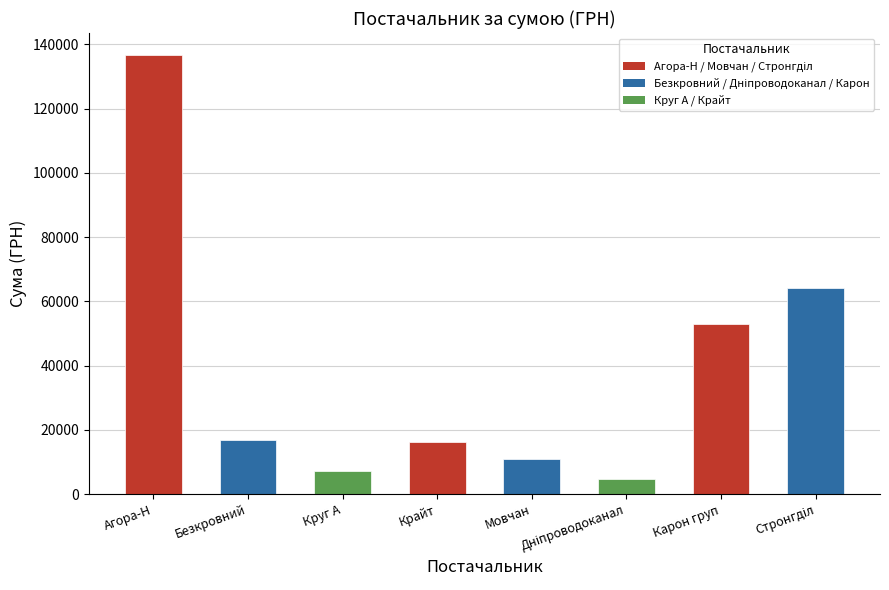

What is the average value?

38728.3